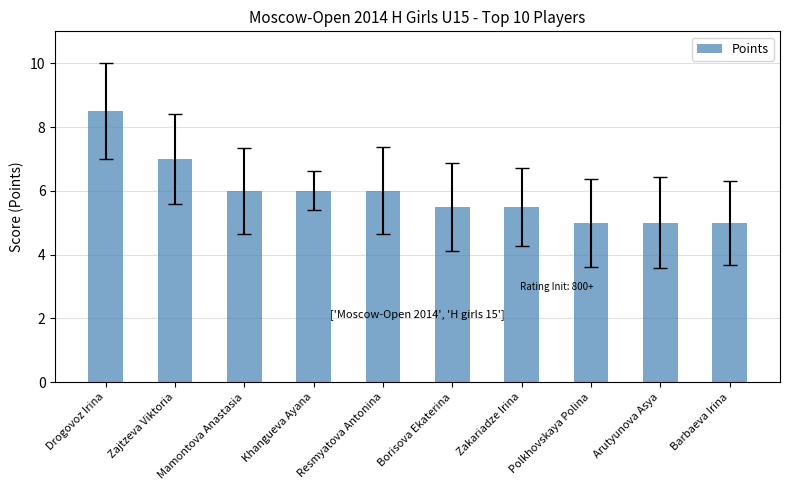

What is the label of the 2nd bar from the right?

Arutyunova Asya